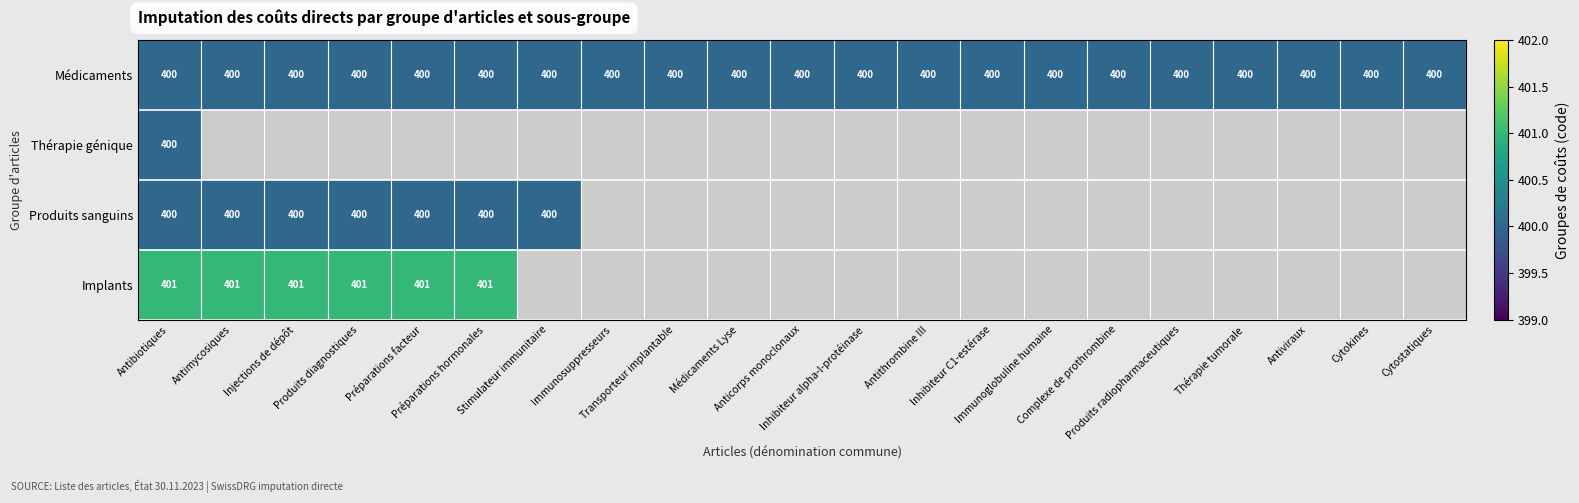

What is the sum of all Médicaments values?

8400